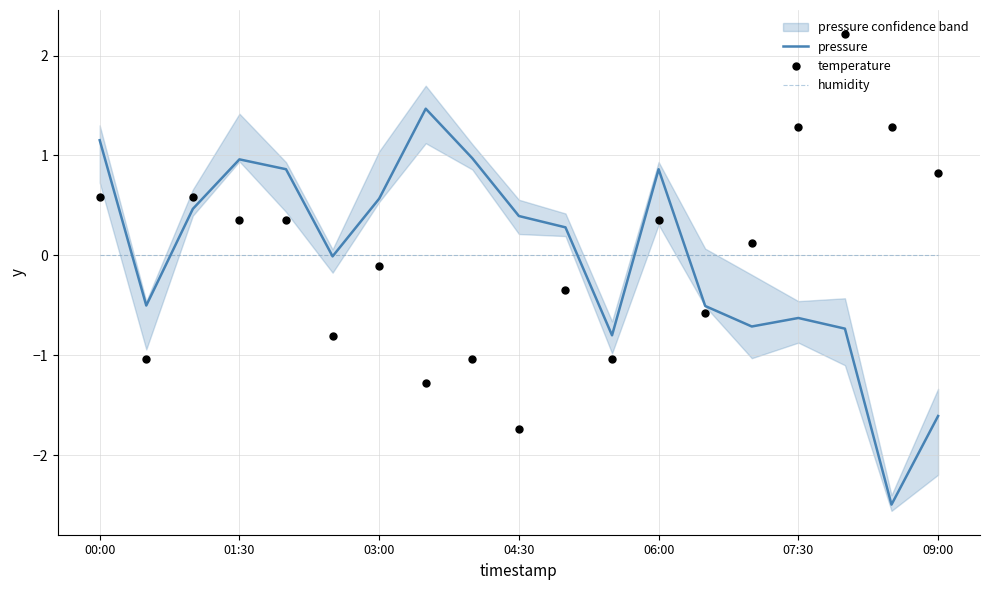

What are all the series names shown in the legend?

pressure, humidity, temperature